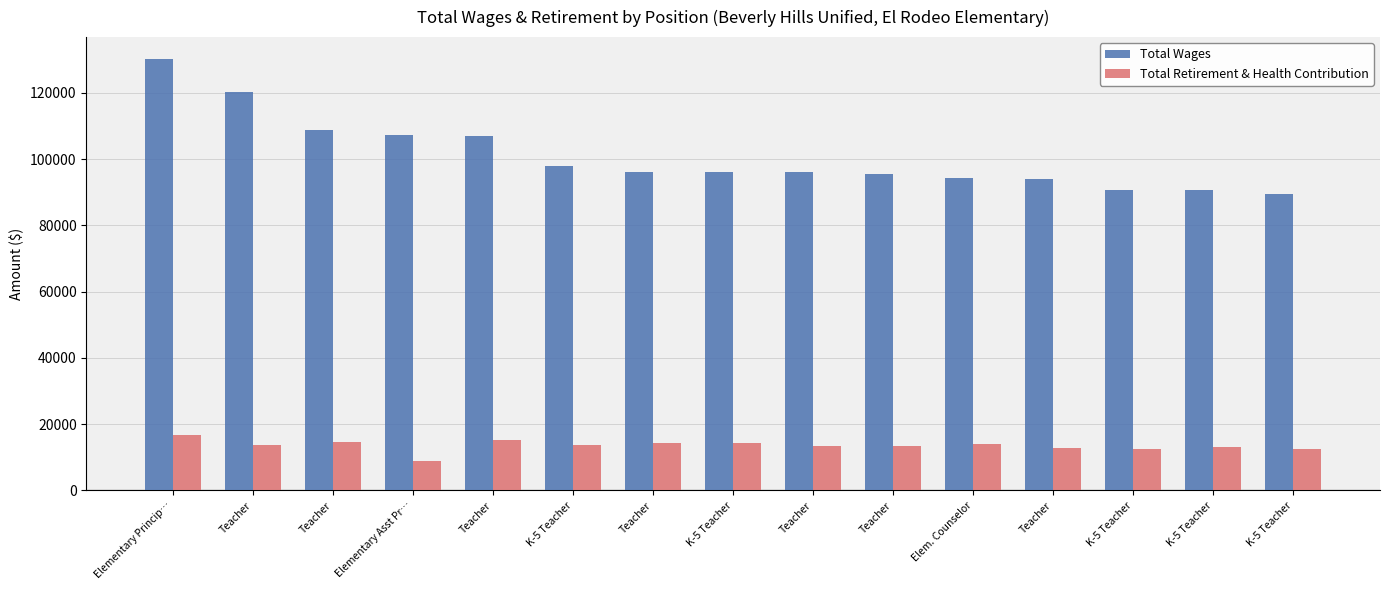

What is the value of the Total Retirement & Health Contribution bar at the 14th from the left?

13607